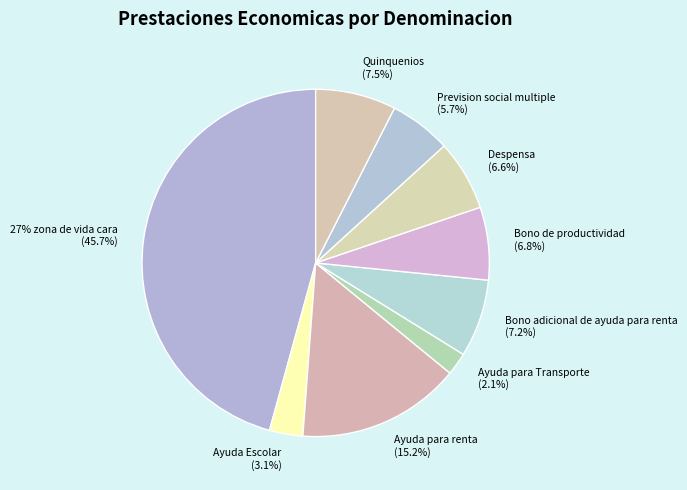

What percentage is the 27% zona de vida cara slice, to the nearest percent?

46%